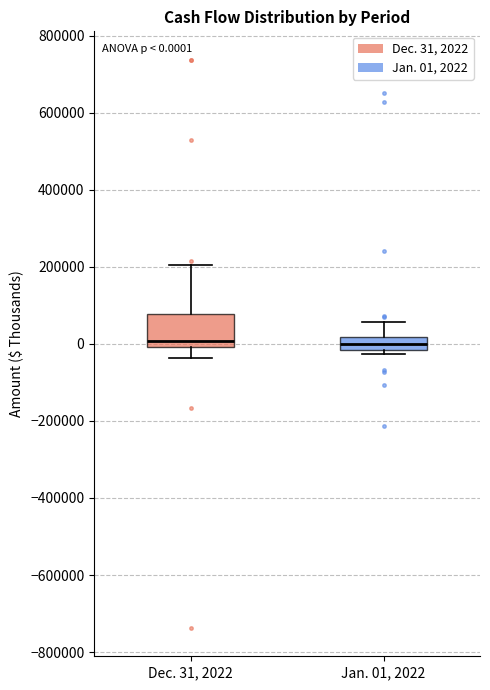

Which box is the tallest, from its lower edge to its upper edge?

Dec. 31, 2022